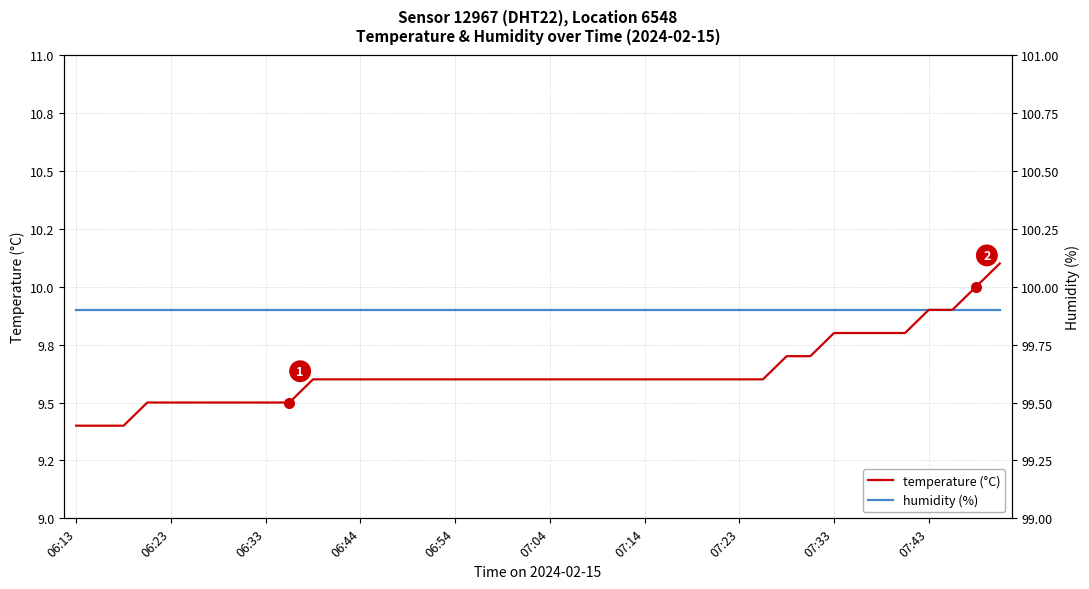

How many intersections are there between humidity (%) and temperature (°C)?

1